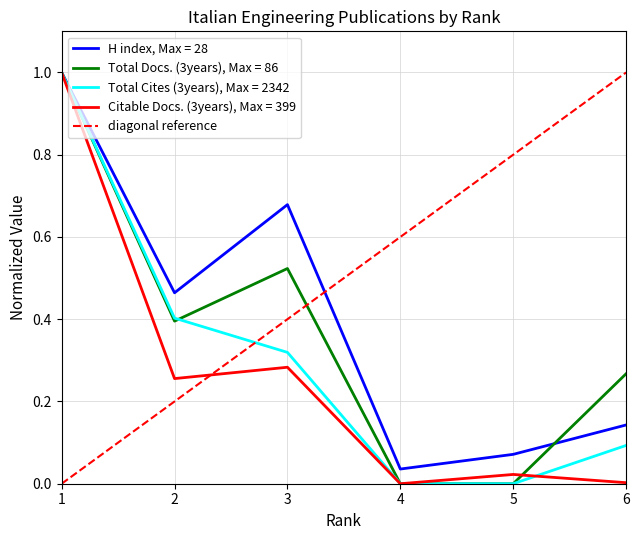

At how many categories does at least one series exceed 0?

6